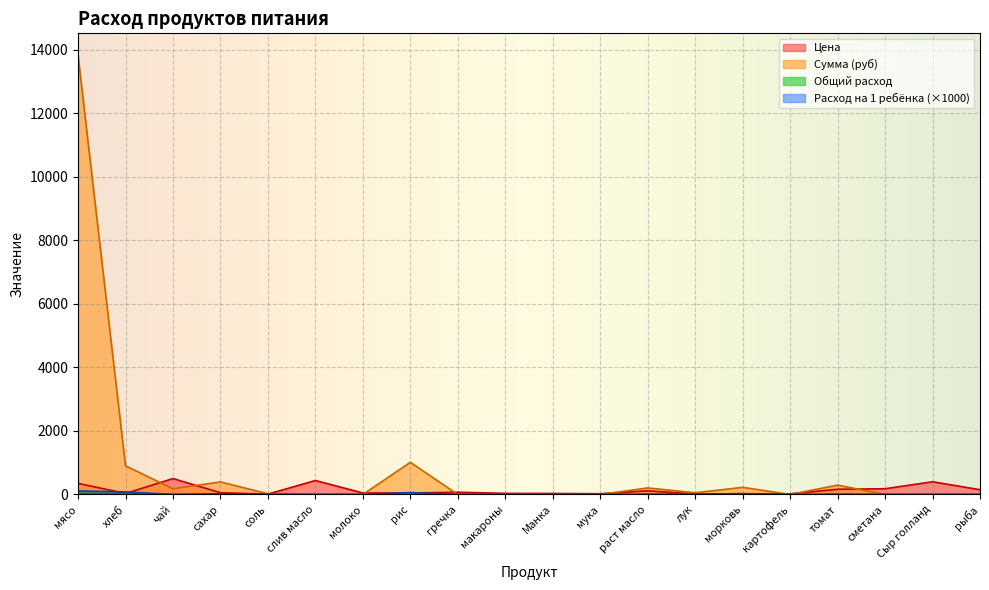

What value does the Сумма (руб) series have at томат?

294.9